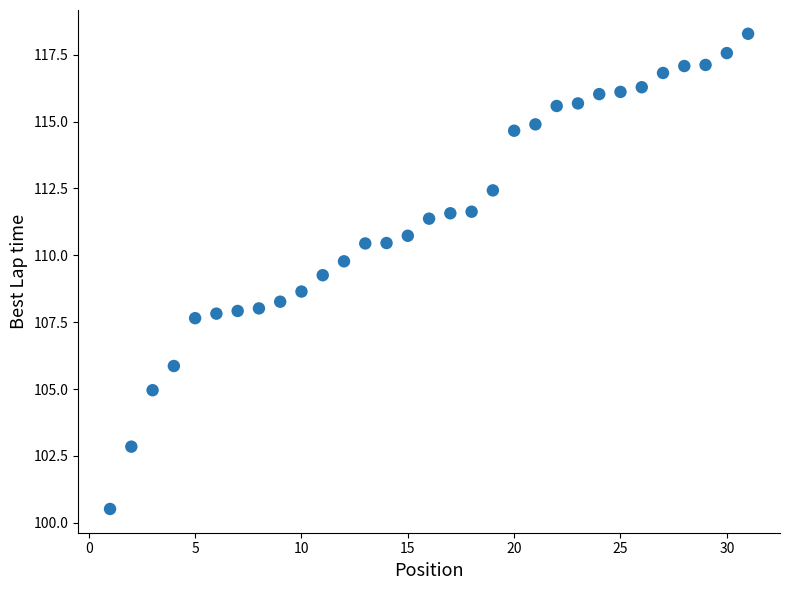

What is the range of Y values (max minus min)?

17.8